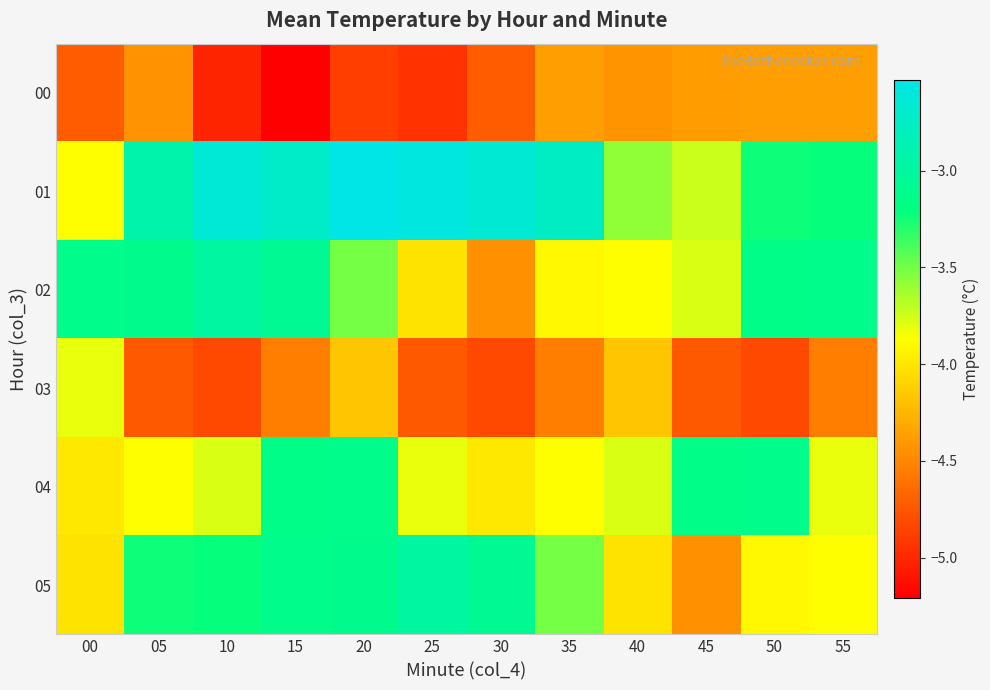

How many data points does each series have?

12